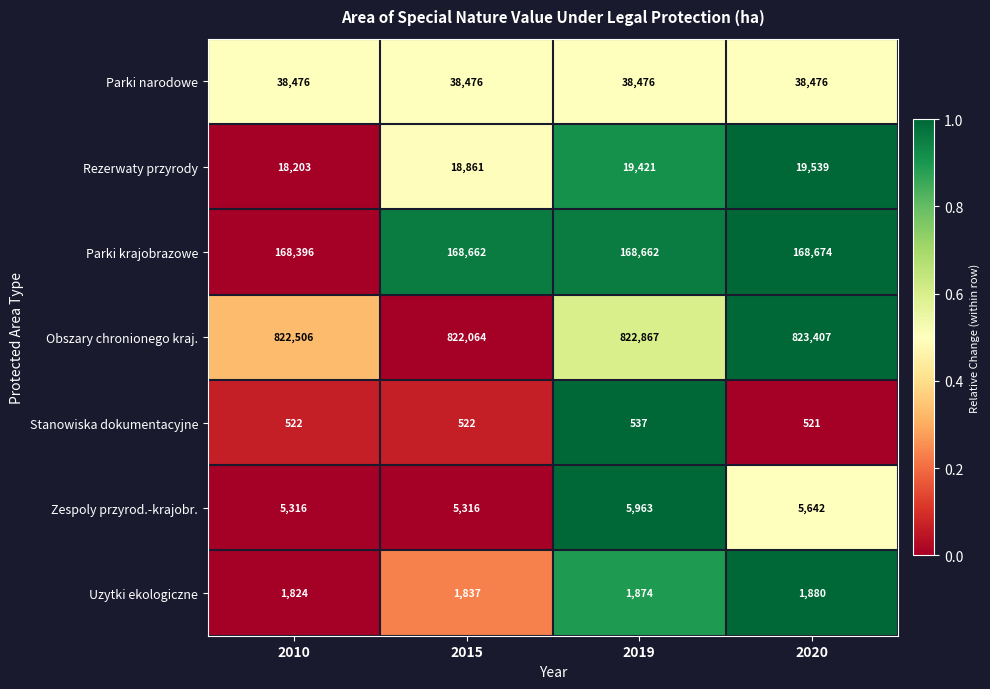

The Parki krajobrazowe series shows 94948 at 2020. True or false?

False